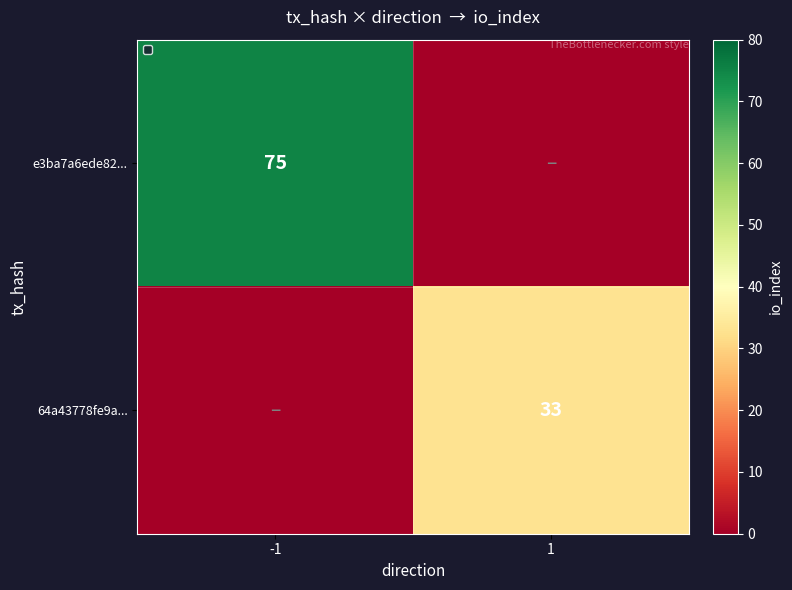

True or false: e3ba7a6ede82... has a value of 75 at -1.

True